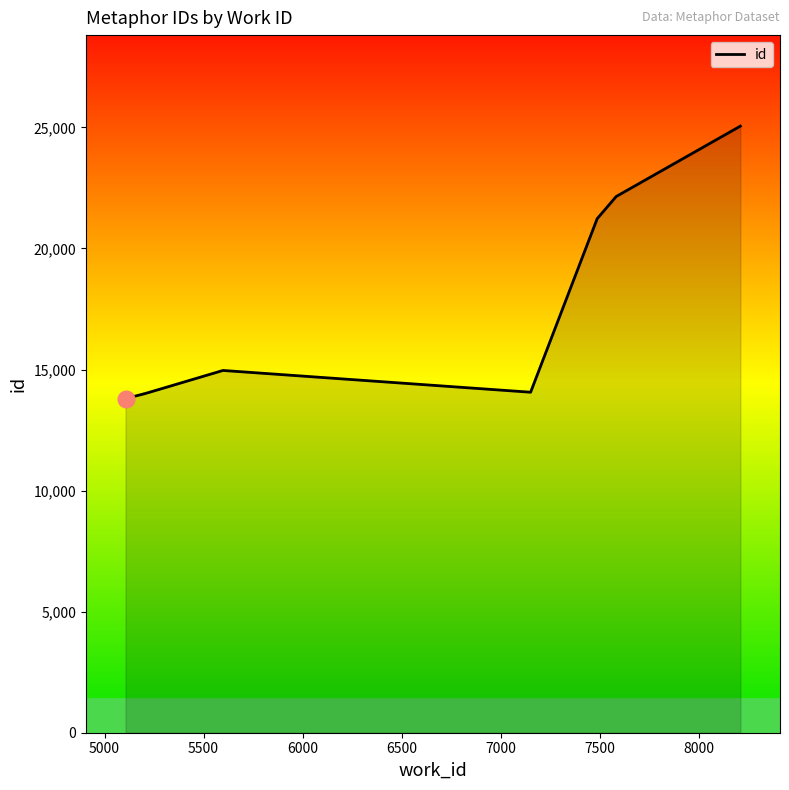

Which has a higher value, 8000 or 7500?

8000